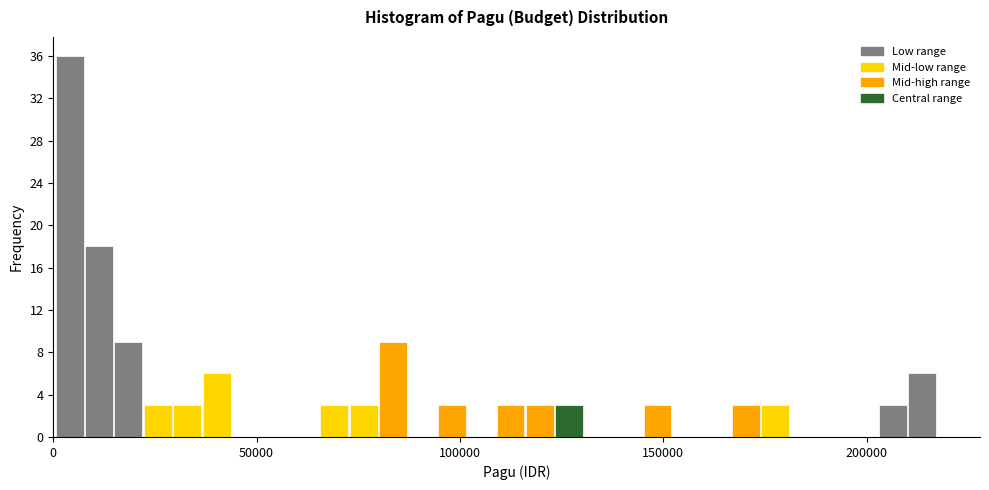

Around what value on the x-axis is the tallest bar? Give the approximate position of its centre, as read against the axis.

5000